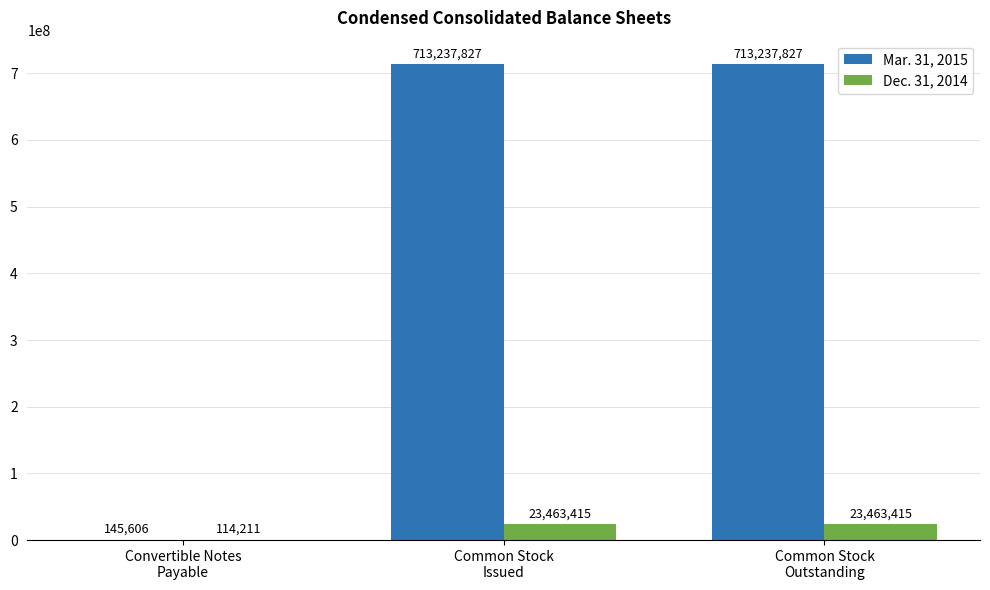

Reading right to left, extract all data points from this chart.

Mar. 31, 2015: Common Stock
Outstanding=713237827	Common Stock
Issued=713237827	Convertible Notes
Payable=145606
Dec. 31, 2014: Common Stock
Outstanding=23463415	Common Stock
Issued=23463415	Convertible Notes
Payable=114211